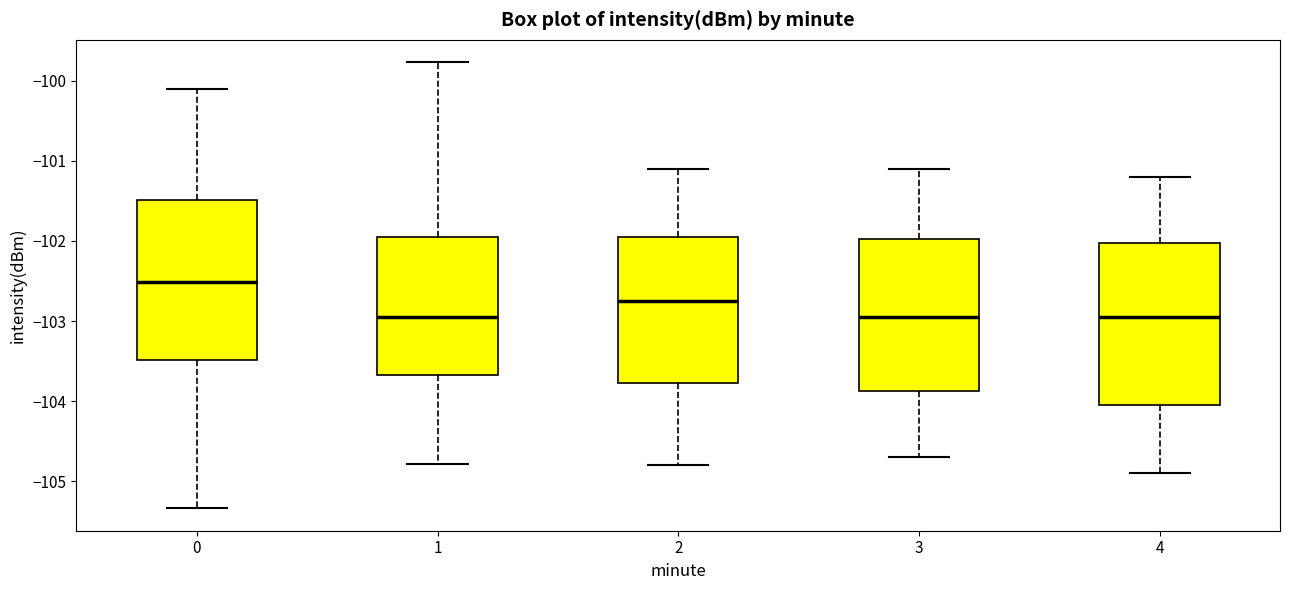

Reading left to right, transcribe this box plot: for each box, give where its median line is, the range the box spans, and where its two whiskers end, as read against the y-axis. The values are not printed on the chart, so give them approximately, as read against the axis.

0: median -102.5, box -103.5 to -101.5, whiskers -105.3 to -100.1
1: median -102.9, box -103.7 to -102.0, whiskers -104.8 to -99.8
2: median -102.7, box -103.8 to -101.9, whiskers -104.8 to -101.1
3: median -102.9, box -103.9 to -102.0, whiskers -104.7 to -101.1
4: median -102.9, box -104.0 to -102.0, whiskers -104.9 to -101.2